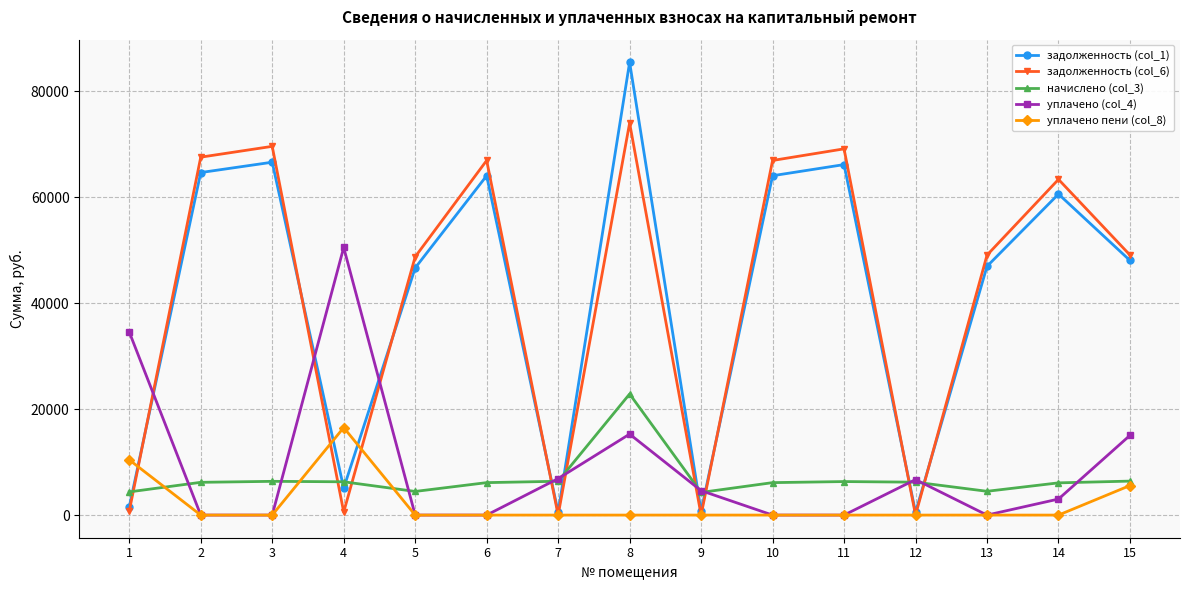

True or false: задолженность (col_1) and начислено (col_3) cross at least once.

True